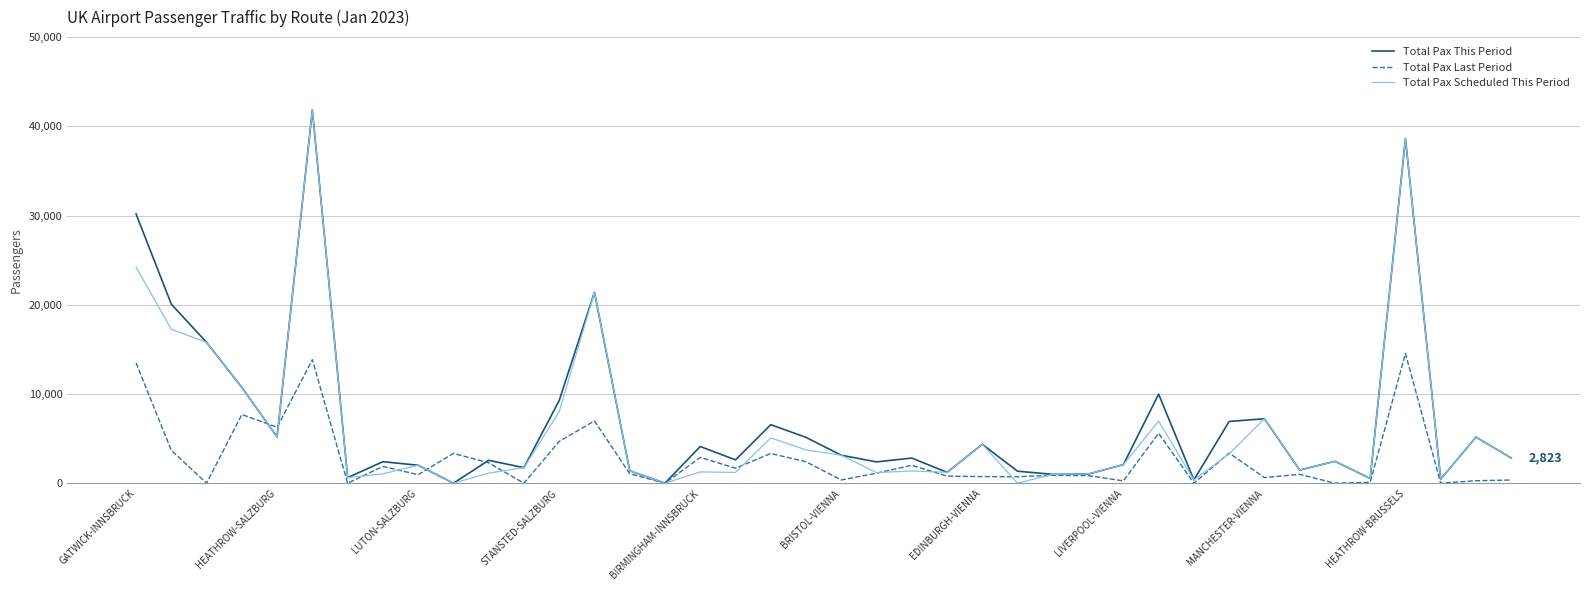

What is the maximum value shown in the chart?

41844